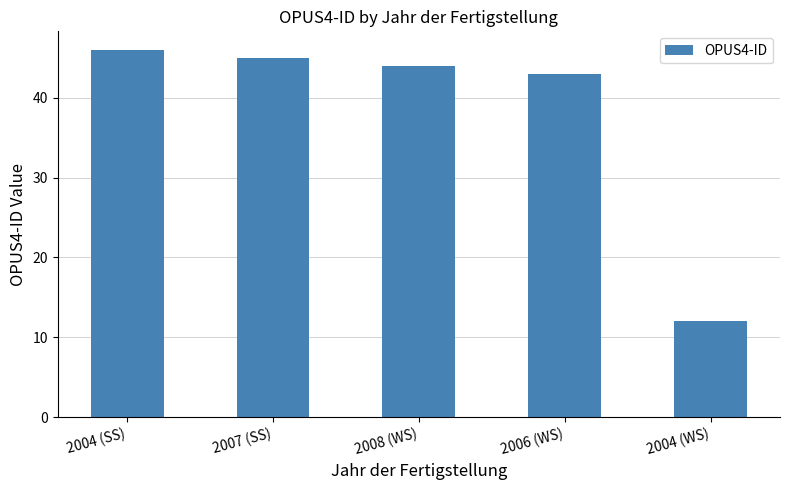

At which label is the value closest to 29?

2006 (WS)